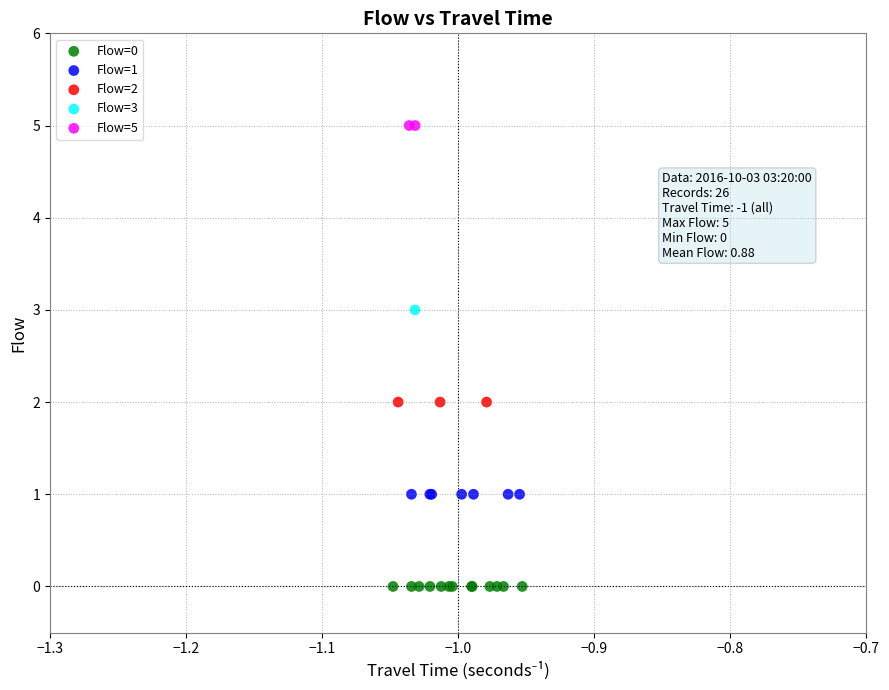

Which series contains the highest Y value?

Flow=5